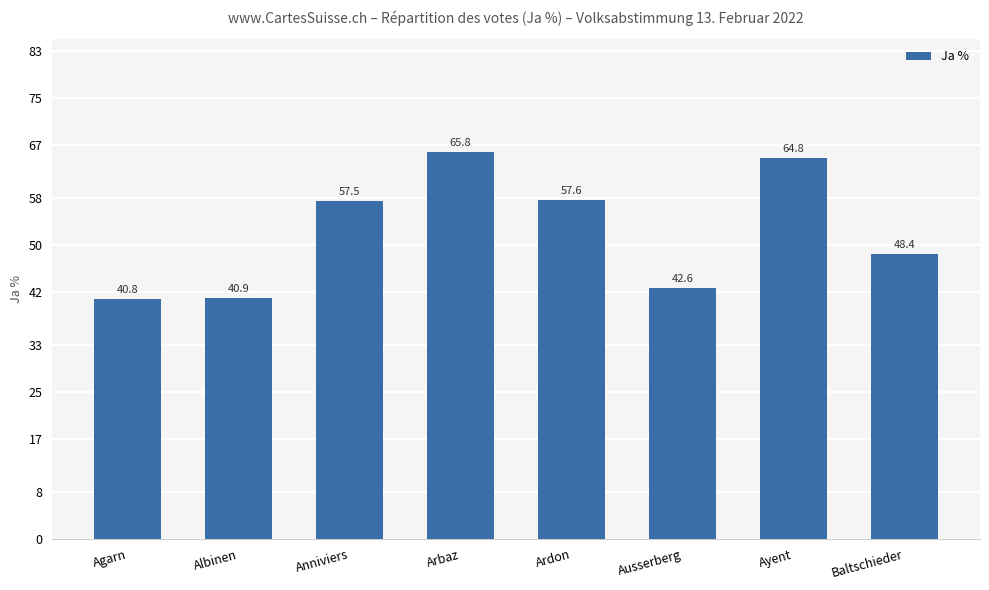

Count the number of values greater than 57.

4